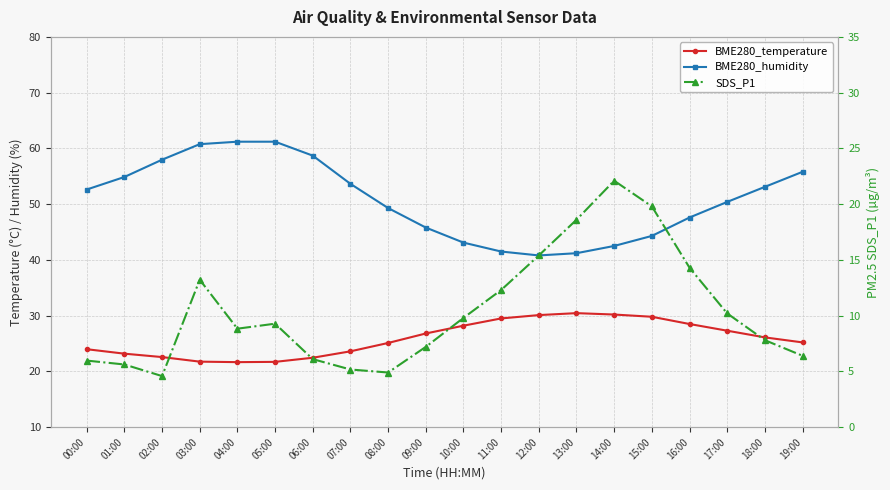

Rank the categories by SDS_P1 value from lowest to highest.

02:00, 08:00, 07:00, 01:00, 00:00, 06:00, 19:00, 09:00, 18:00, 04:00, 05:00, 10:00, 17:00, 11:00, 03:00, 16:00, 12:00, 13:00, 15:00, 14:00